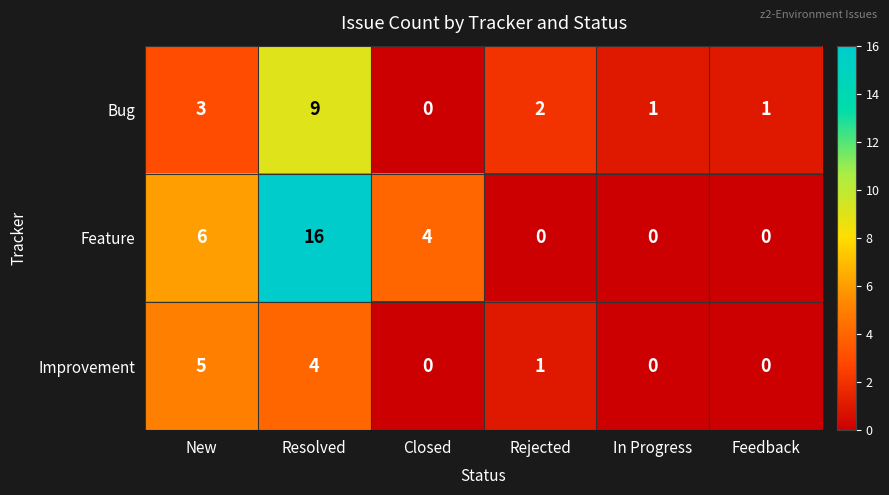

Which label corresponds to the largest value in the chart?

Resolved